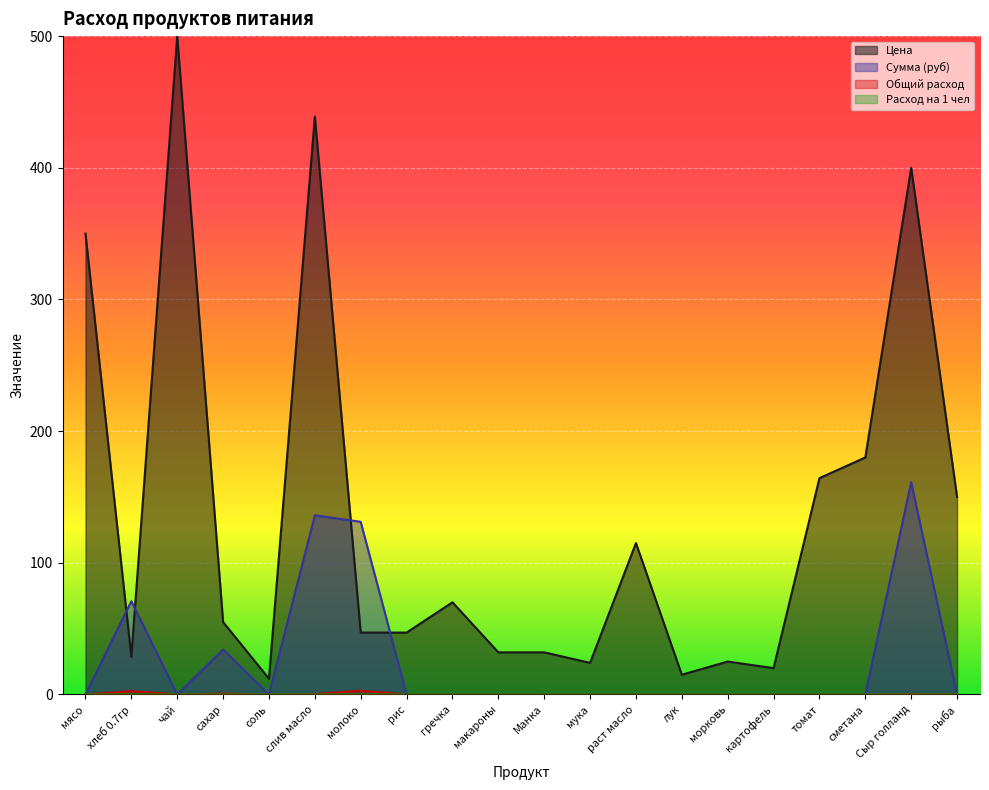

At which label is Цена closest to 256?

сметана